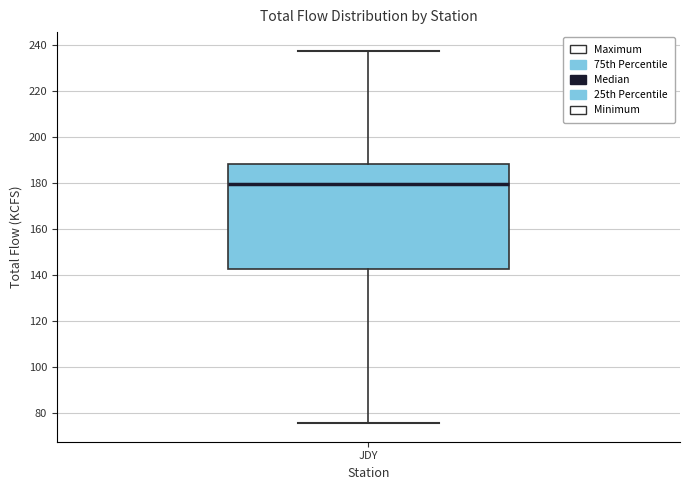

Read this box plot against the y-axis: the position of the median line, the range covered by the box, and the ends of both whiskers. The values are not printed on the chart, so give them approximately, as read against the axis.

median 180, box 142 to 188, whiskers 76 to 238